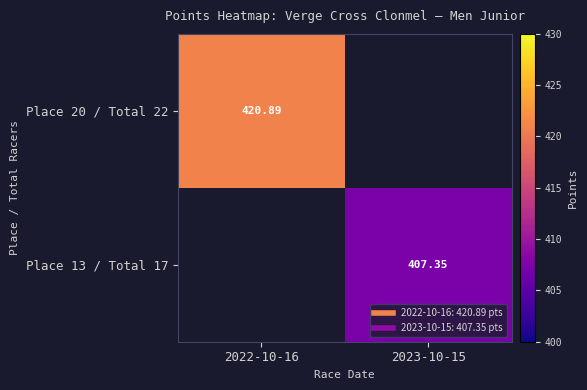

What is the total value across all series at 2022-10-16?

420.9